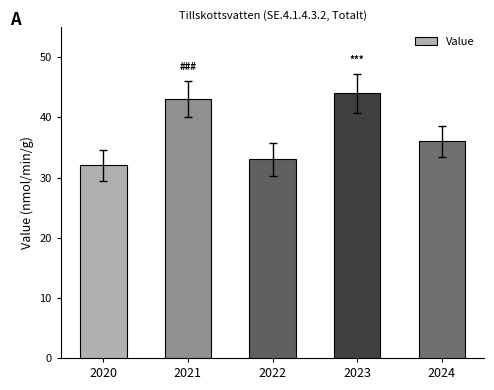

At which category does the chart reach its peak across all series?

2023